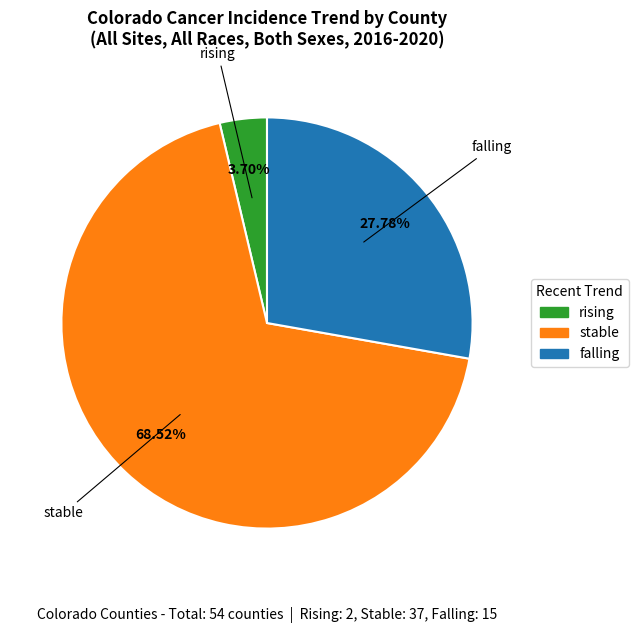

Combined, do falling and stable account for over 50%?

Yes